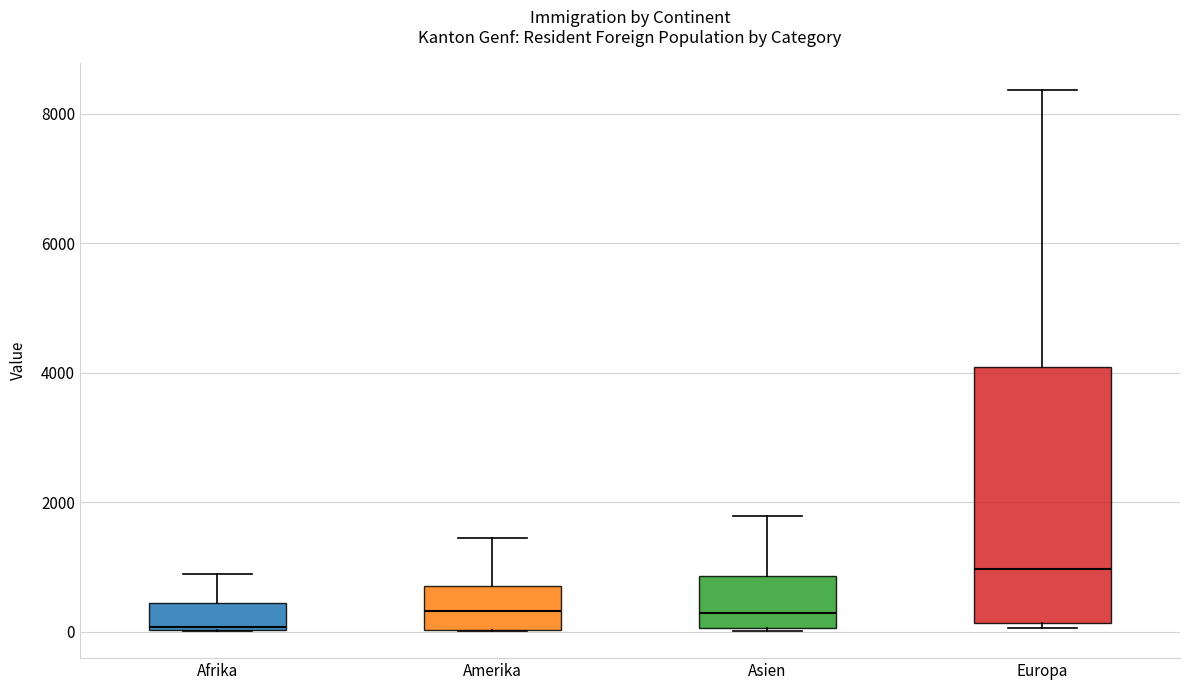

Reading left to right, transcribe this box plot: for each box, give where its median line is, the range the box spans, and where its two whiskers end, as read against the y-axis. The values are not printed on the chart, so give them approximately, as read against the axis.

Afrika: median 0, box 0 to 400, whiskers 0 to 800
Amerika: median 400, box 0 to 800, whiskers 0 to 1400
Asien: median 200, box 0 to 800, whiskers 0 to 1800
Europa: median 1000, box 200 to 4000, whiskers 0 to 8400